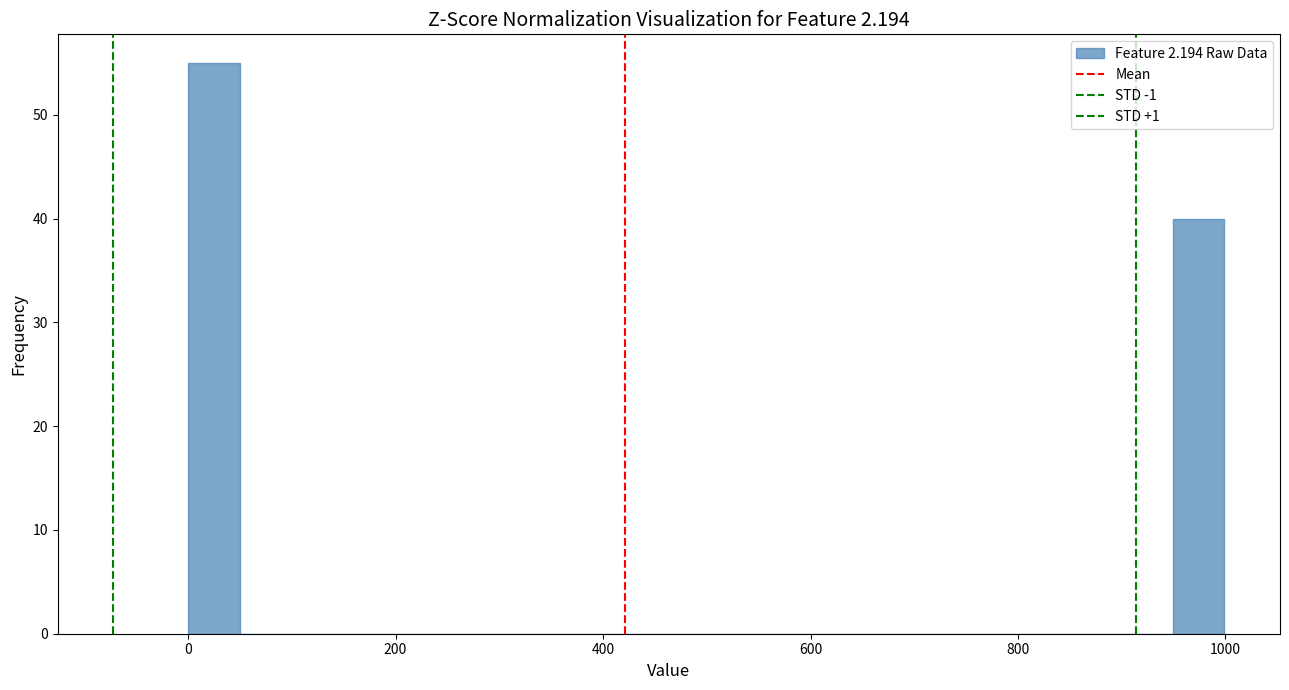

Read against the x-axis, roughly where is the centre of the tallest bar?

20